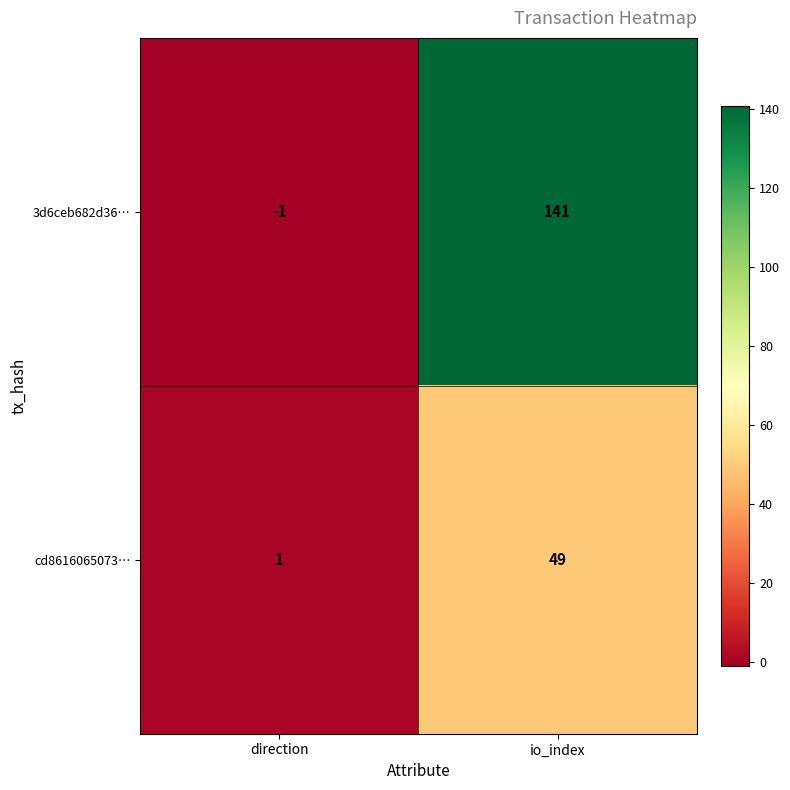

Rank the series by their average value, from highest to lowest.

3d6ceb682d36…, cd8616065073…